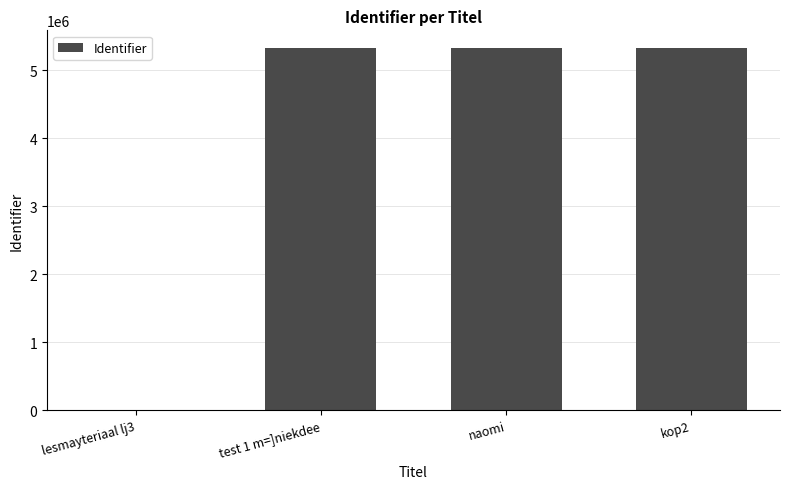

The value at kop2 is 2491379. True or false?

False